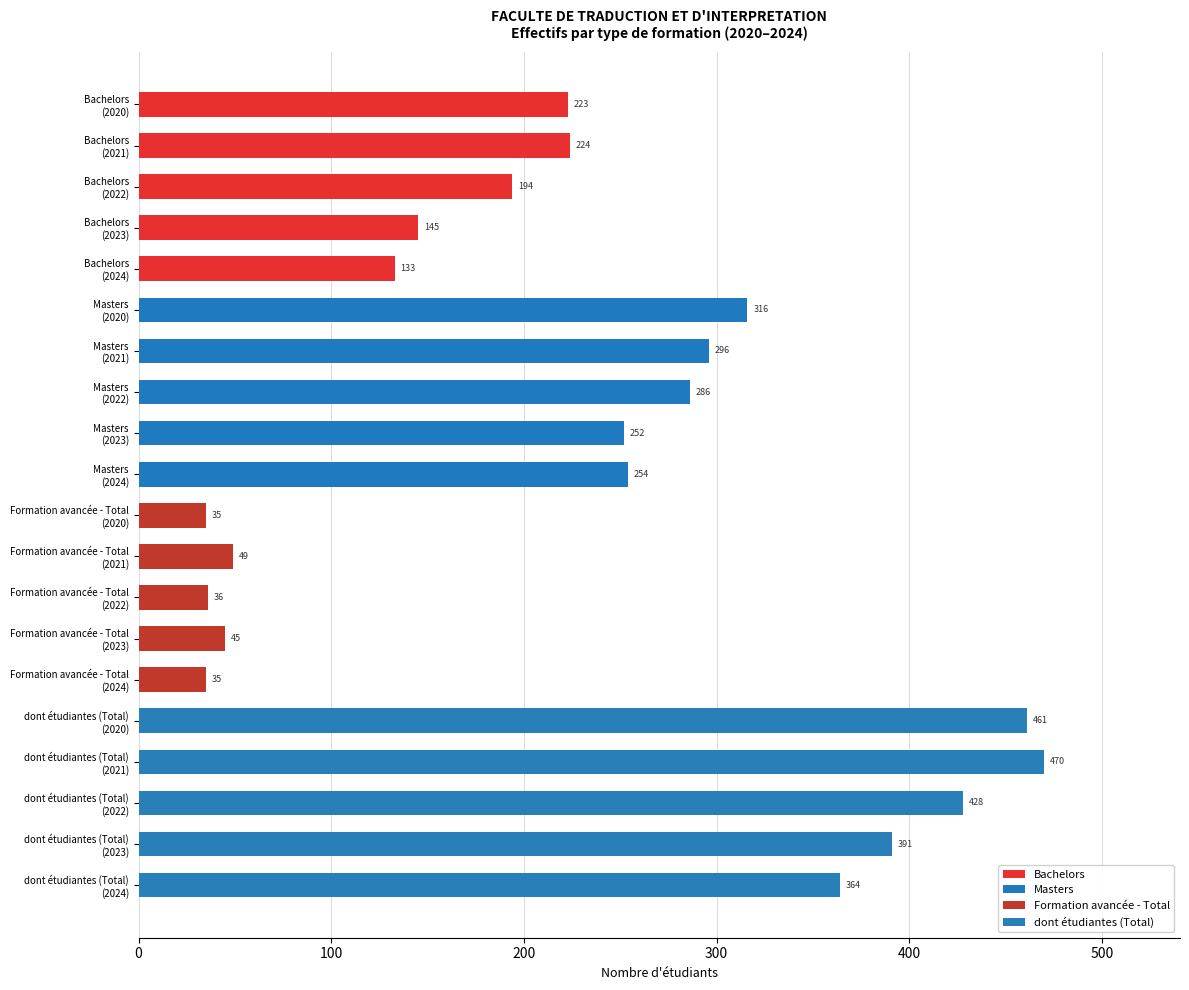

What is the smallest value displayed?

35